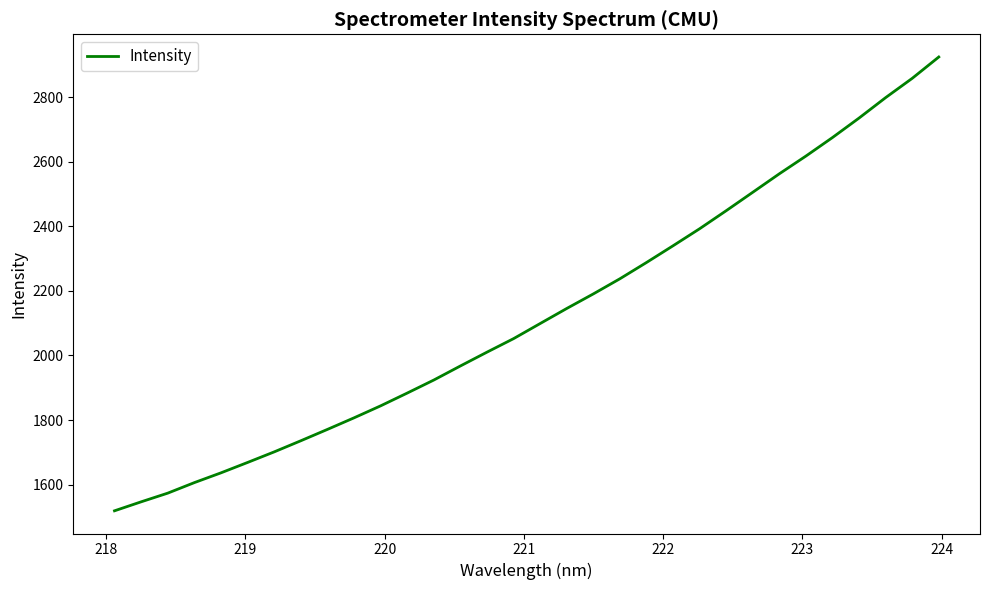

What is the greatest value displayed?

2924.5